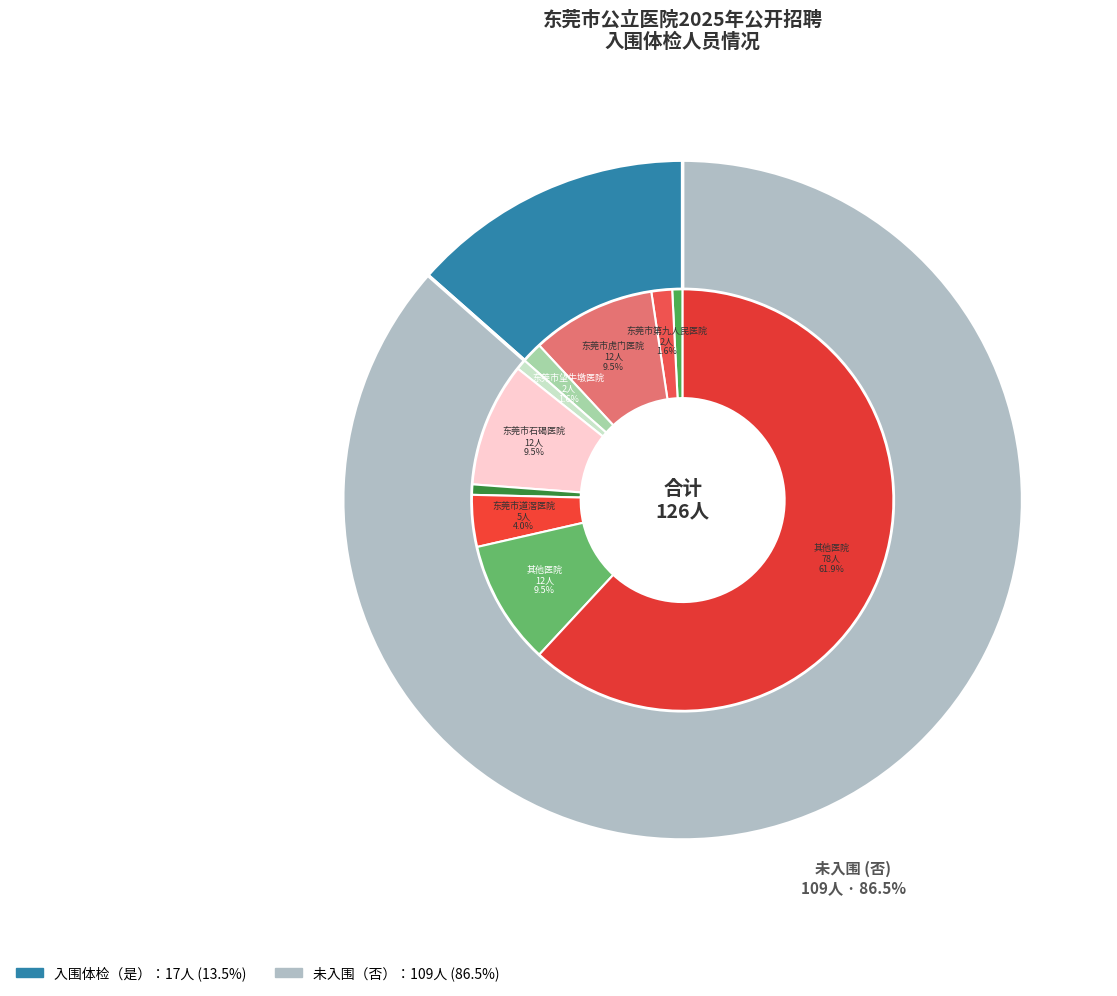

To the nearest percent, what is the difference between the largest and smallest slice percentages?

73%